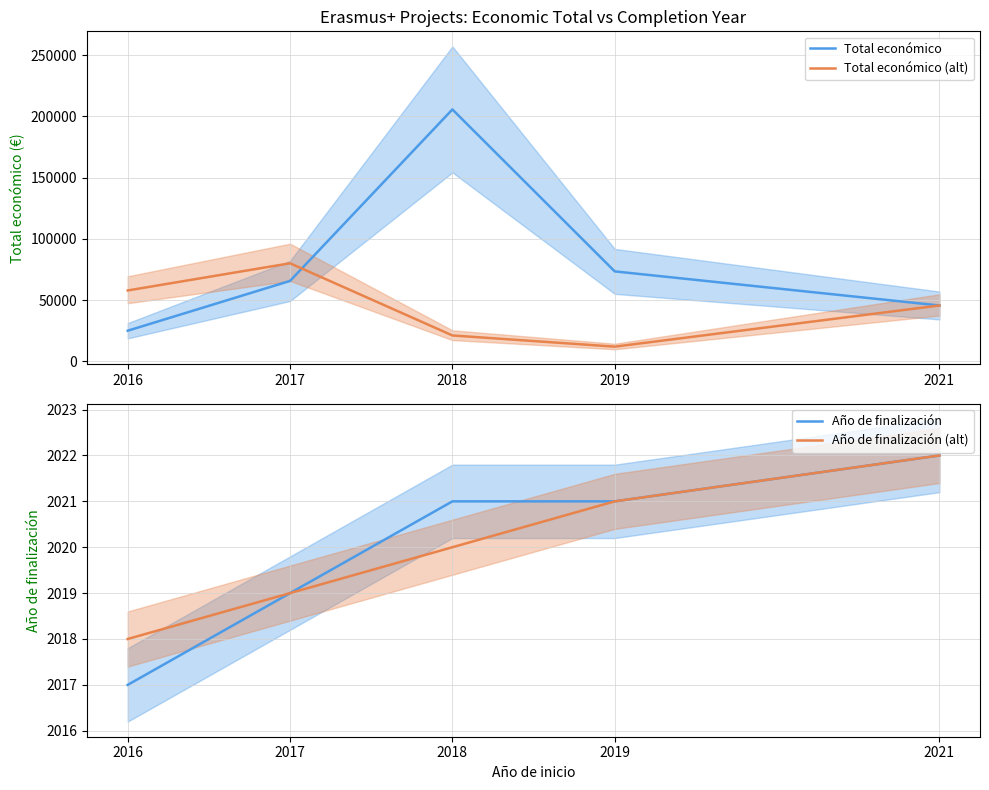

What value does the Total económico series have at 2019?

73438